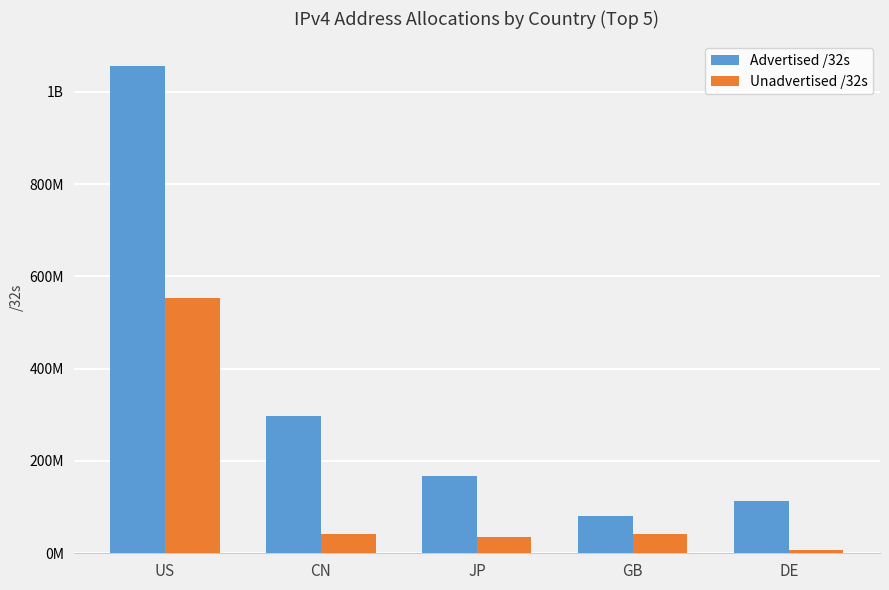

Are the bars grouped side by side (vs. stacked)?

Yes